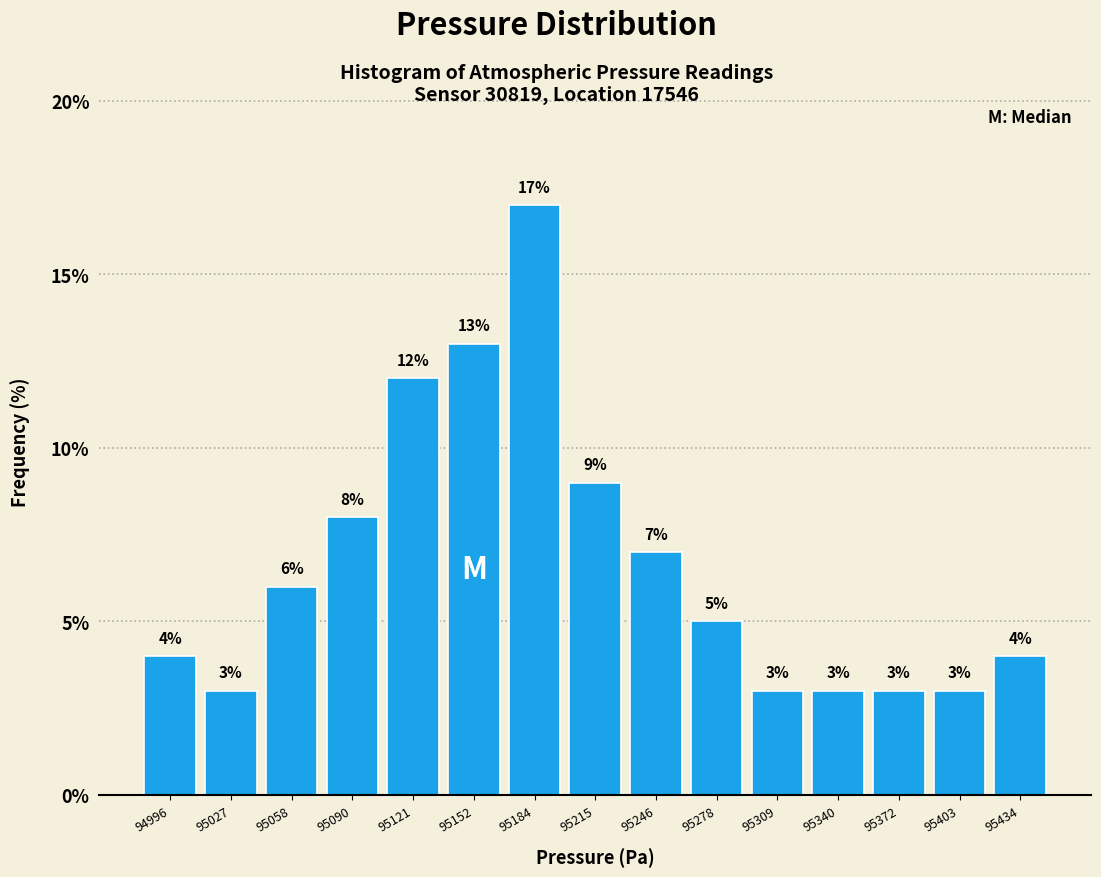

How tall is the bar that spans 95105 to 95135 on the x-axis? The bar edges are not printed on the chart, so give them approximately, as read against the axis.

12